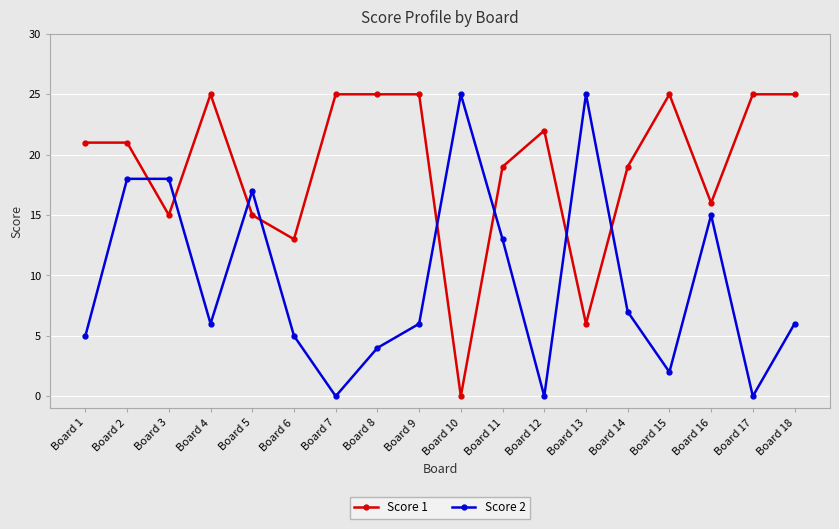

The value of Score 2 at Board 5 is 17. True or false?

True